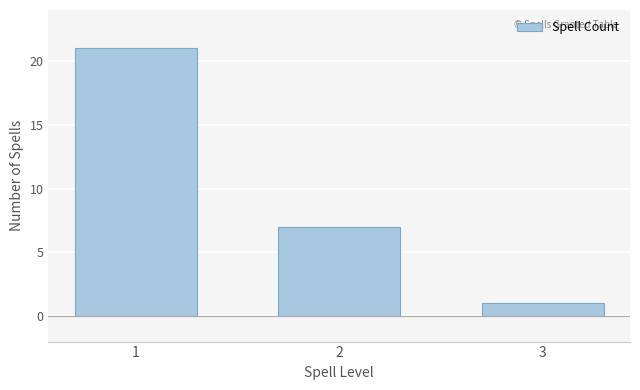

Reading left to right, what are all the values shown in this chart?

21	7	1